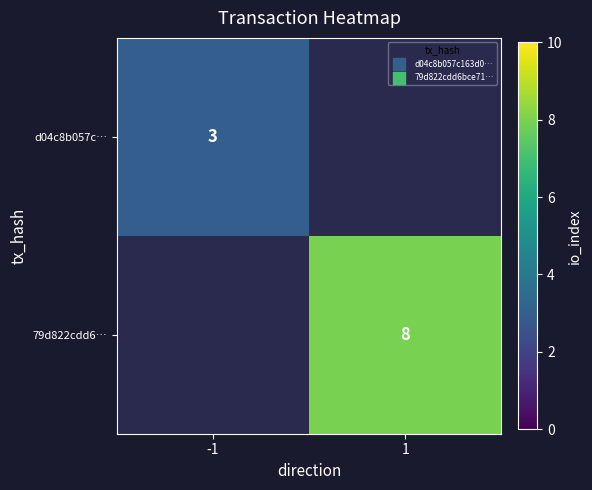

What is the maximum value shown in the chart?

8.0